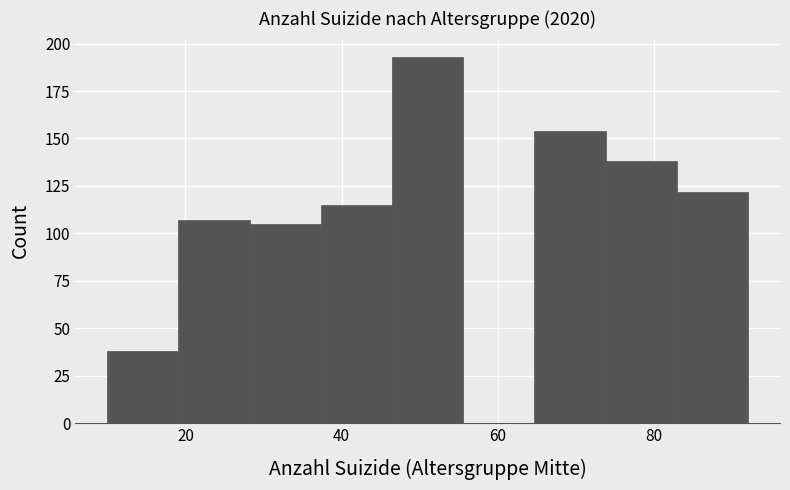

How tall is the bar that spans 74 to 82 on the x-axis? Neither the bar edges nor the heights are printed on the chart, so give them approximately, as read against the axes.

140